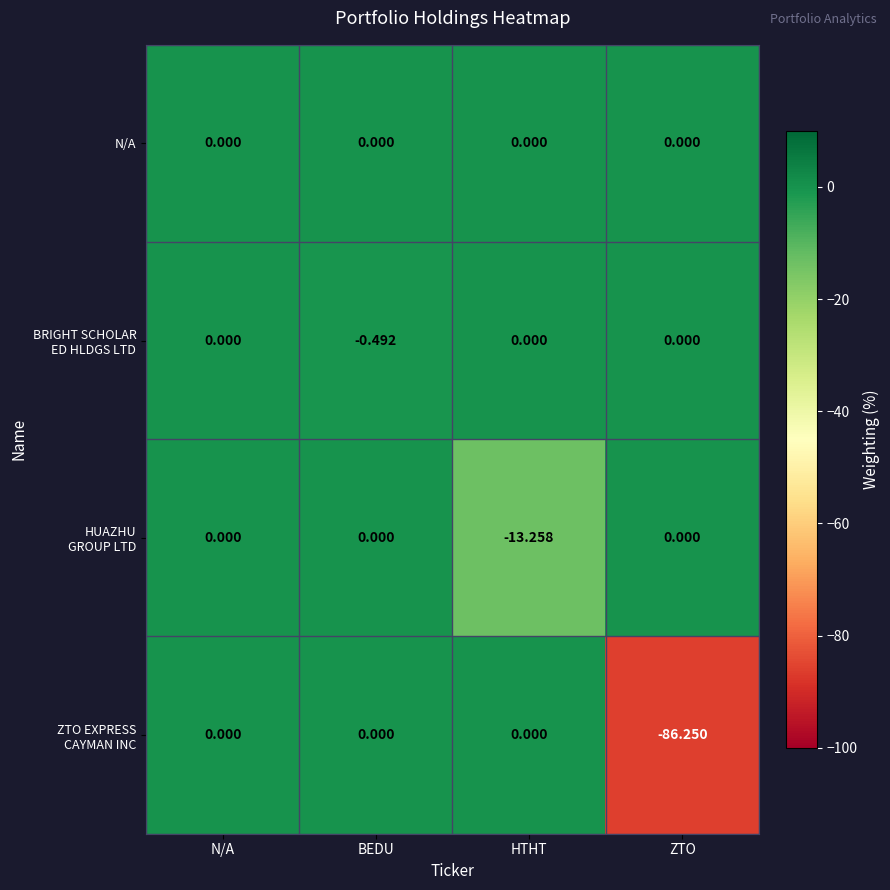

What is the difference between the highest and lowest values at BEDU?

0.5